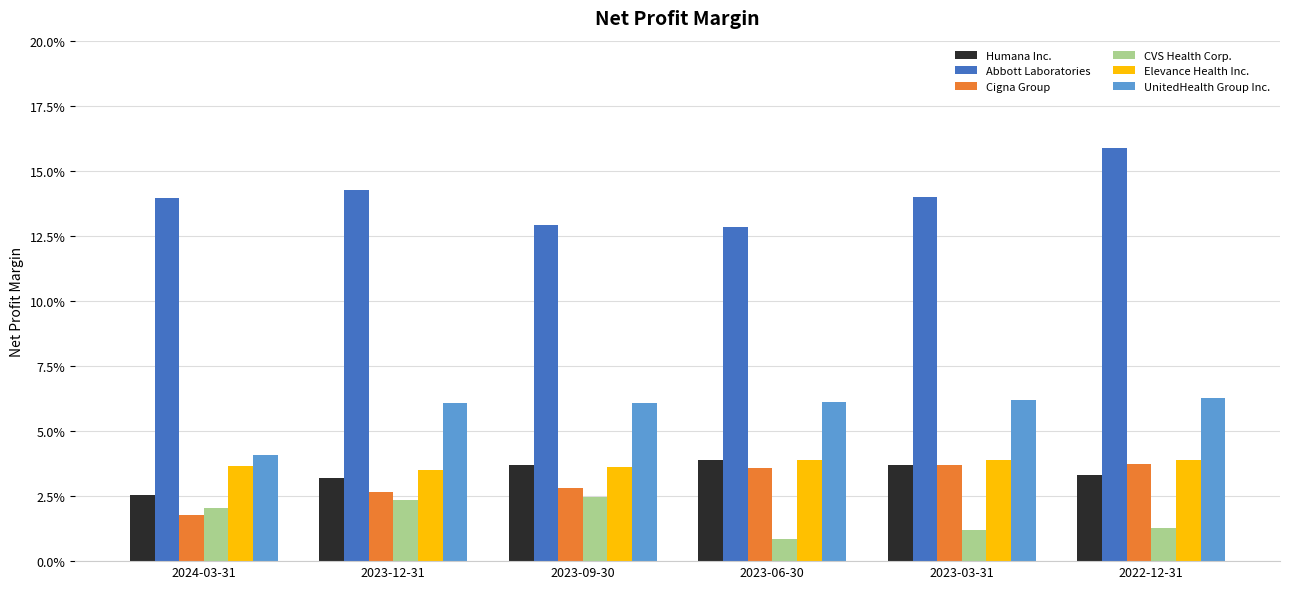

Are the bars grouped side by side (vs. stacked)?

Yes